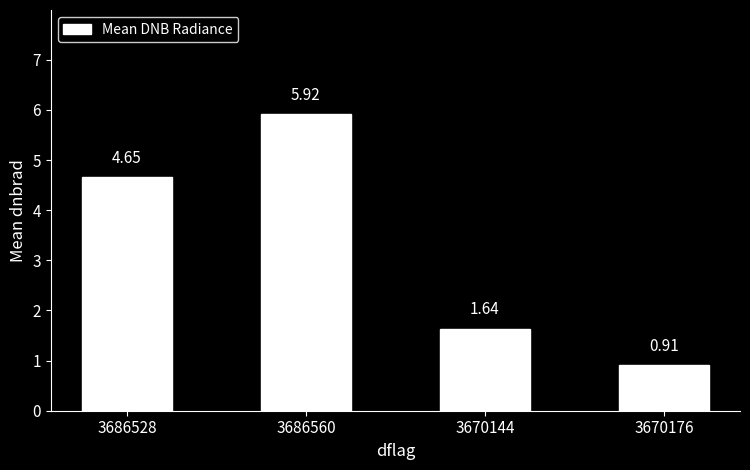

Between 3686528 and 3670176, which is larger?

3686528